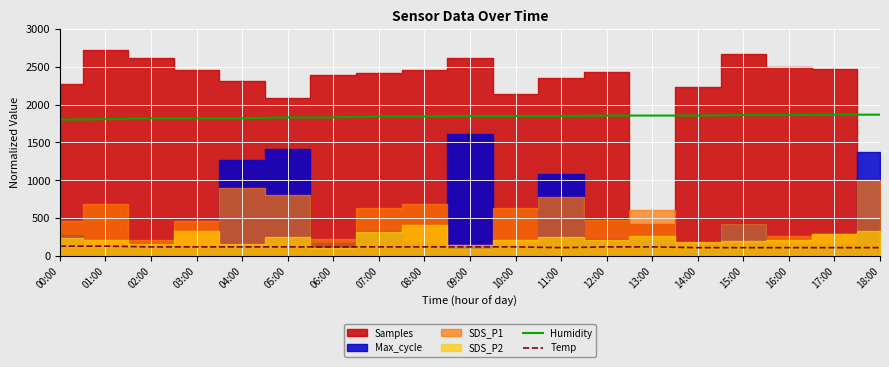

True or false: Temp and Humidity cross at least once.

False